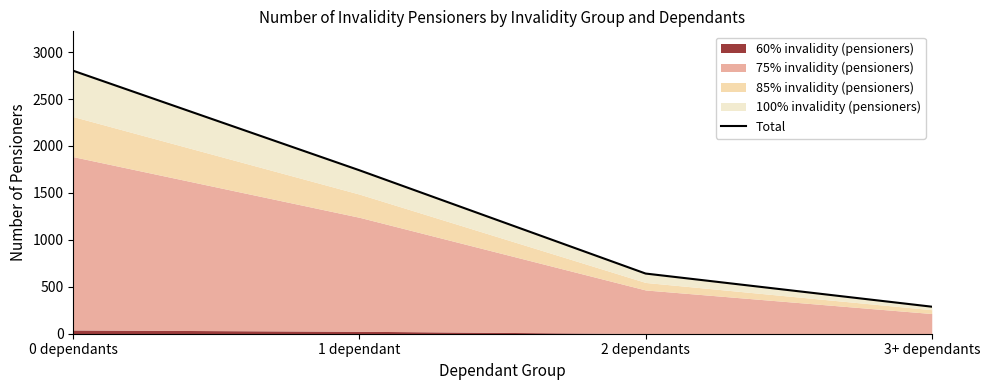

What is the change in value from 1 dependant to 2 dependants?

-1100